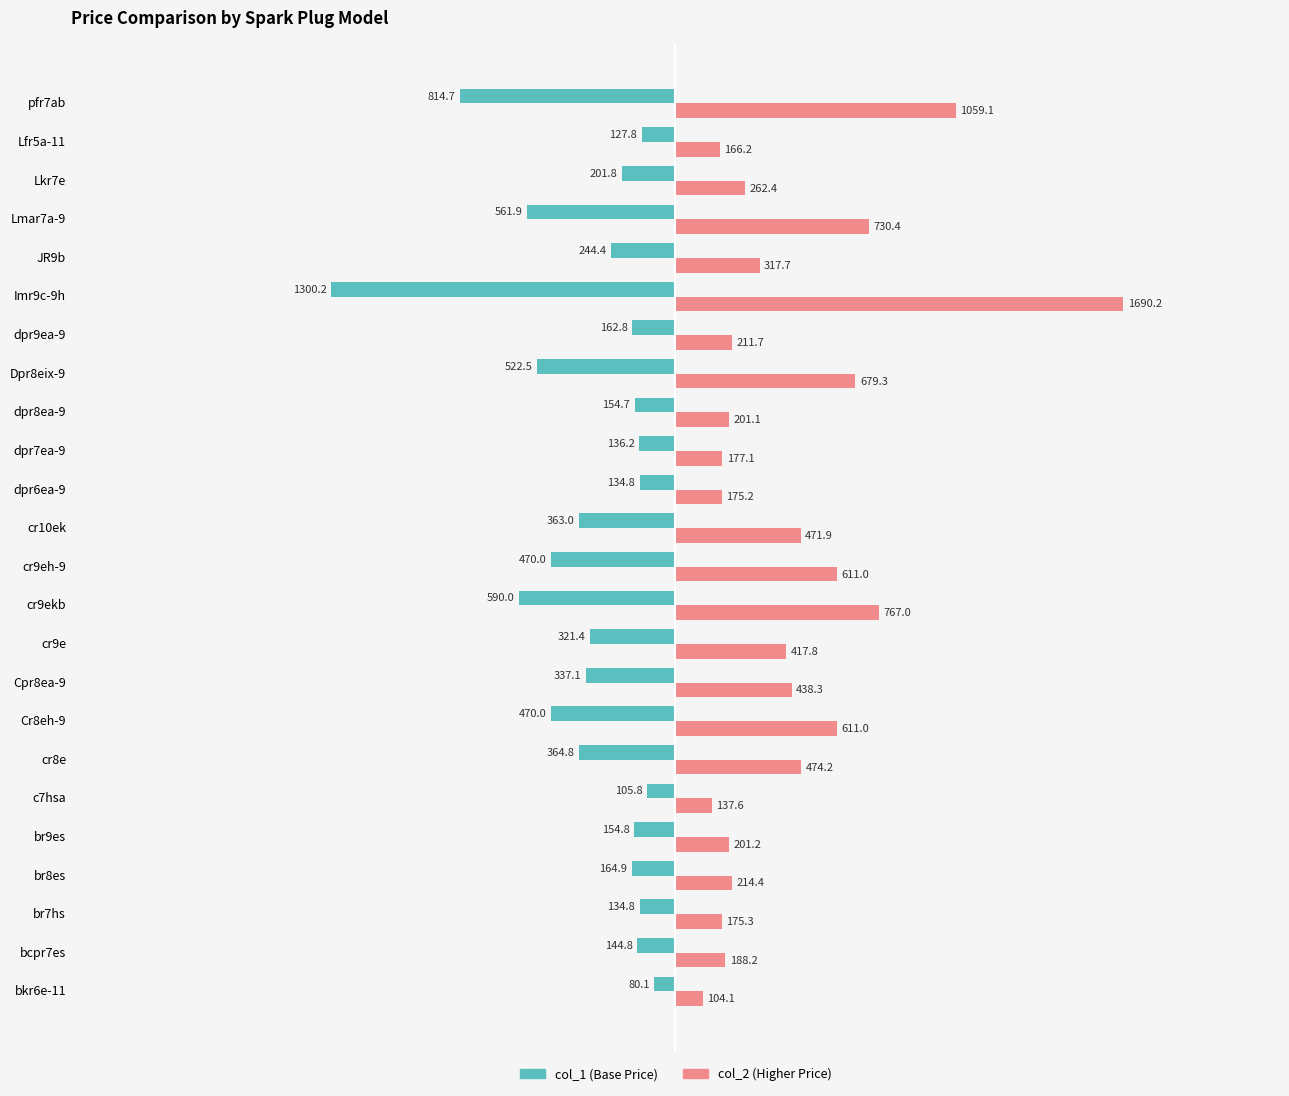

What is the maximum value shown in the chart?

1690.2